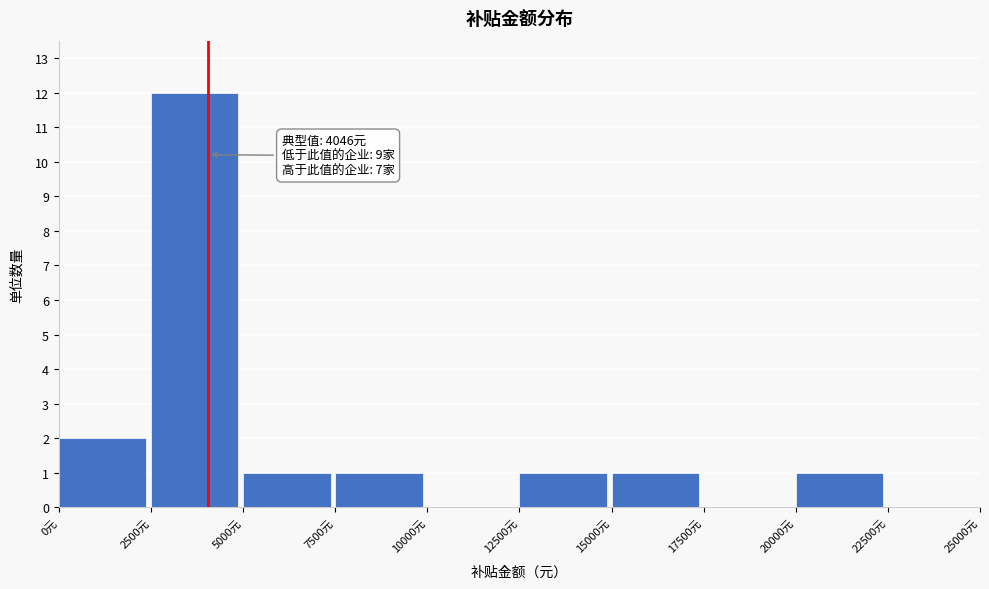

Which range on the x-axis has the tallest bar?

2500 to 5000